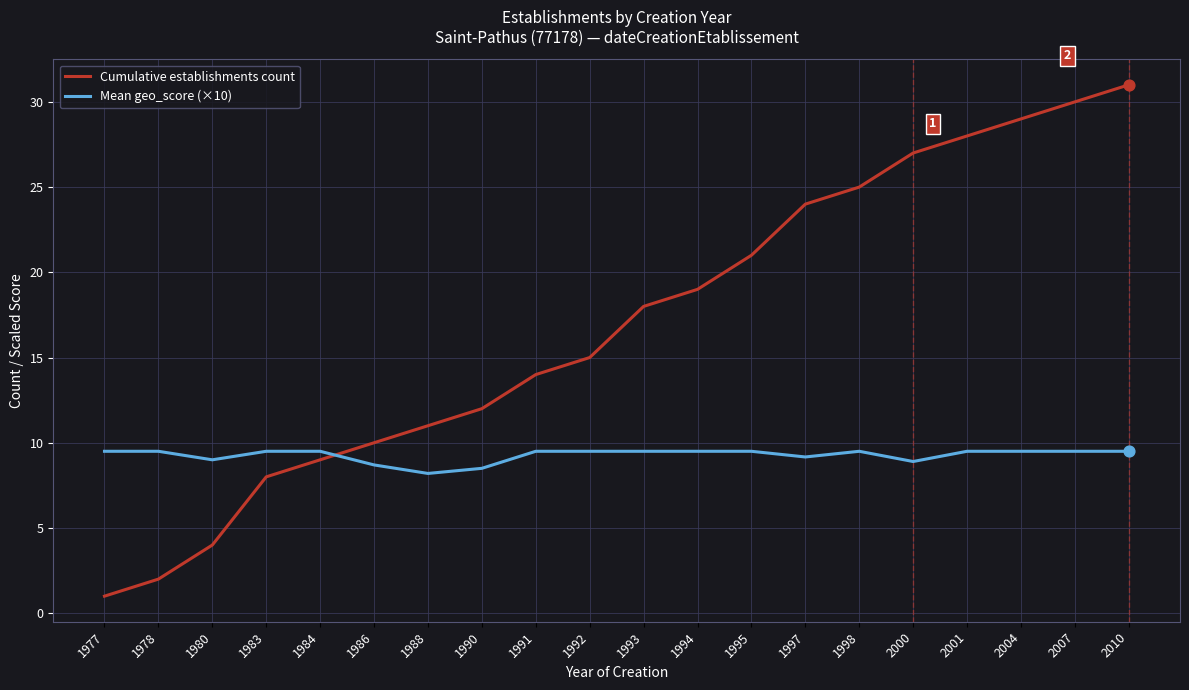

Which series has the widest spread of values?

Cumulative establishments count